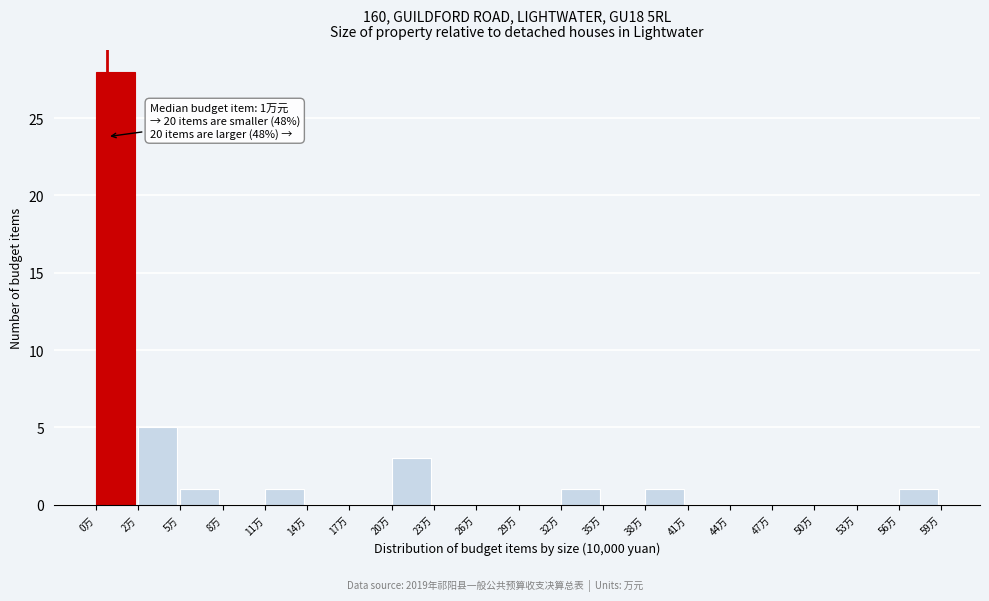

Reading right to left, list all the values displayed in this chart.

56万=1	53万=0	50万=0	47万=0	44万=0	41万=0	38万=1	35万=0	32万=1	29万=0	26万=0	23万=0	20万=3	17万=0	14万=0	11万=1	8万=0	5万=1	2万=5	0万=28